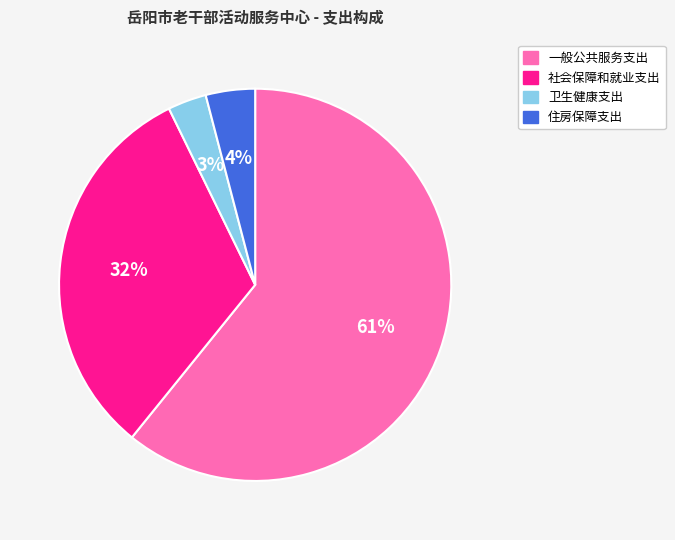

Which slice is the smallest?

卫生健康支出